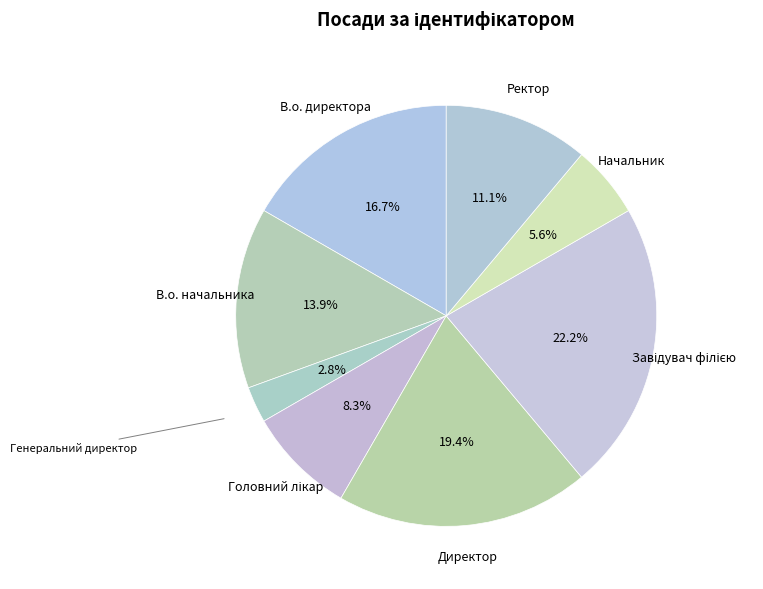

Is there any slice that represents more than half of the pie?

No